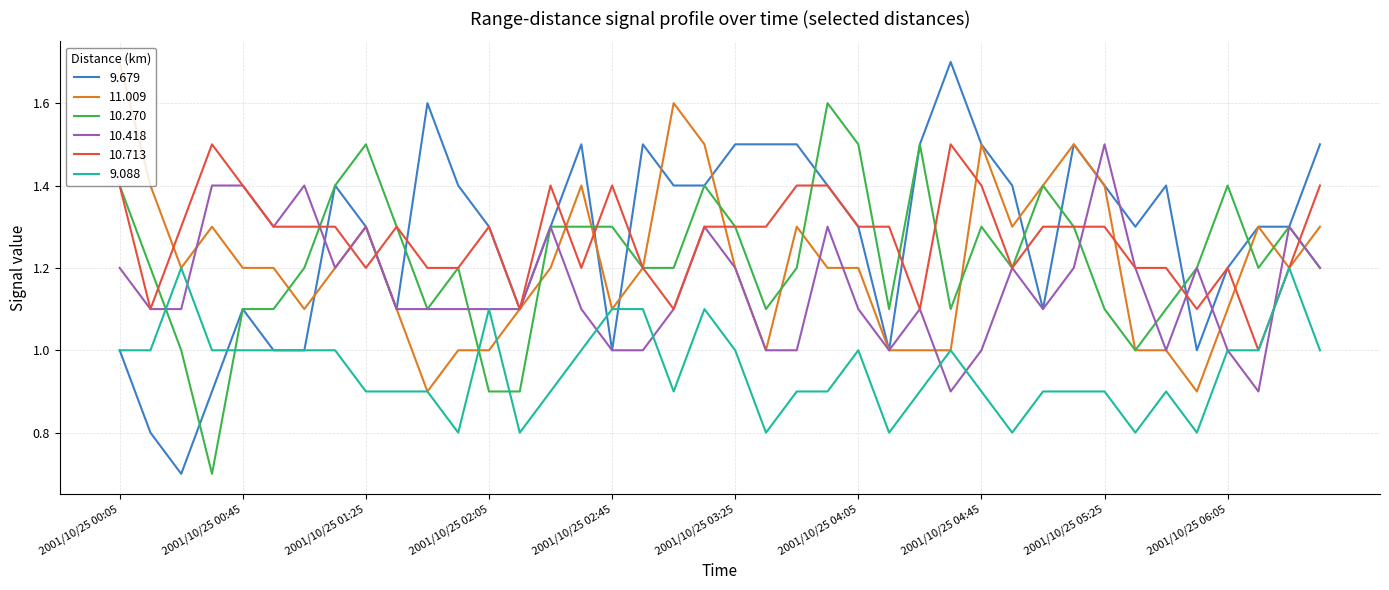

Is this an area chart (filled region under the line)?

No